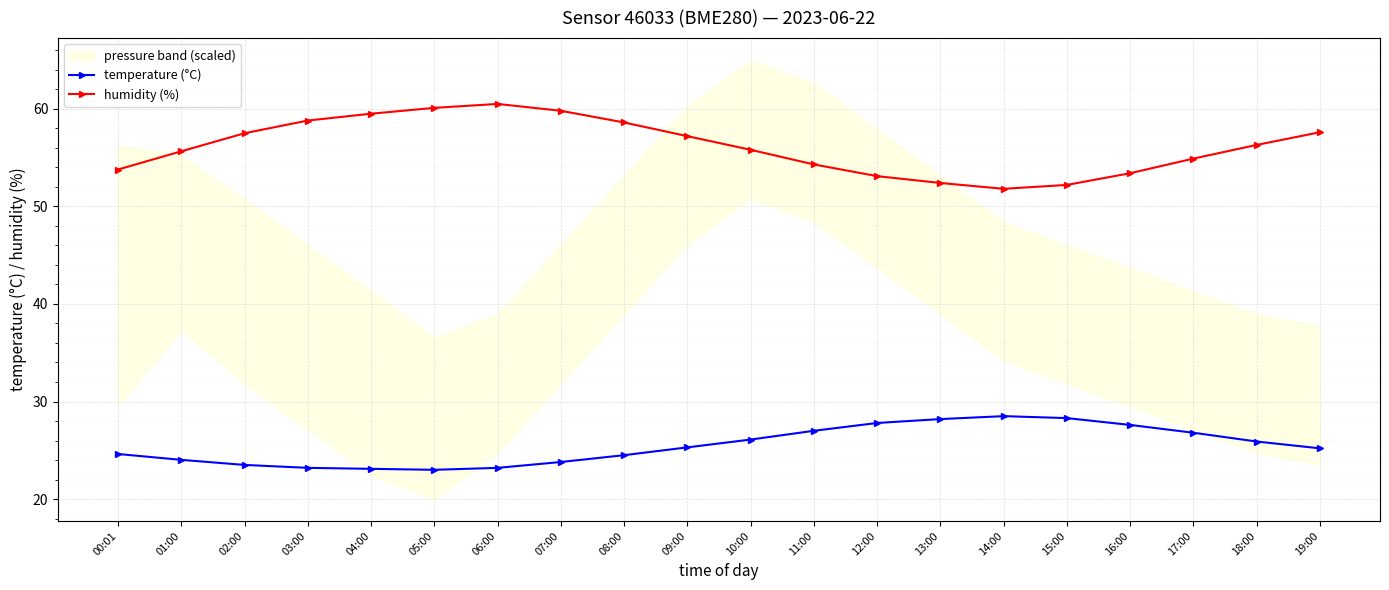

True or false: temperature (°C) and humidity (%) cross at least once.

False